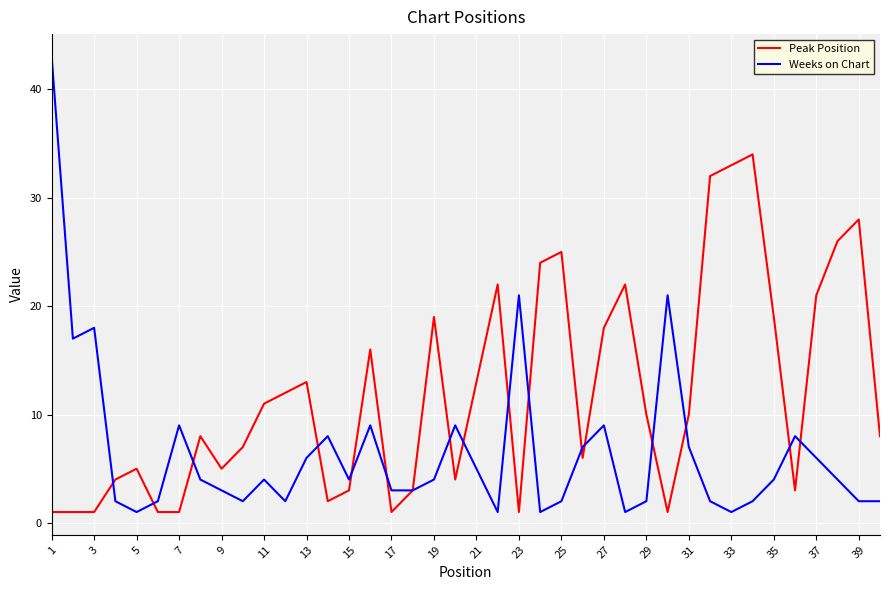

What are all the series names shown in the legend?

Peak Position, Weeks on Chart